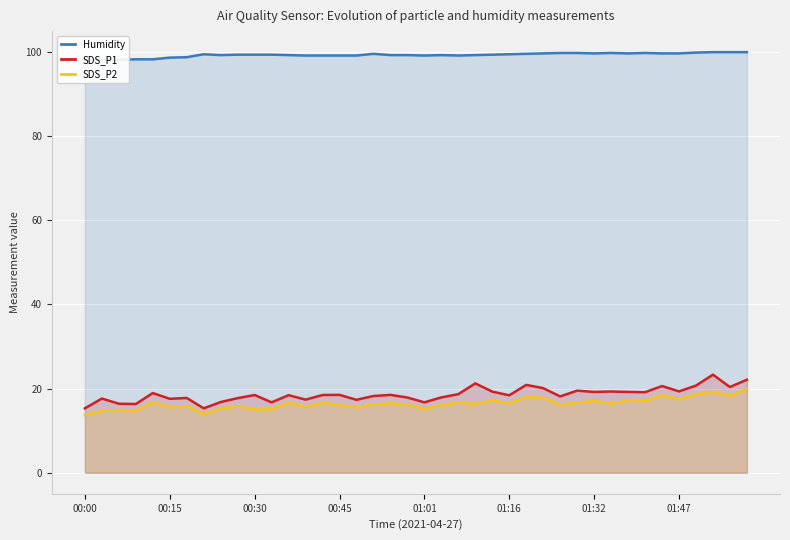

Reading right to left, list all the values displayed in this chart.

Humidity: 99.9	99.9	99.9	99.8	99.6	99.6	99.7	99.6	99.7	99.6	99.7	99.7	99.6	99.5	99.4	99.3	99.2	99.1	99.2	99.1	99.2	99.2	99.5	99.1	99.1	99.1	99.1	99.2	99.3	99.3	99.3	99.2	99.4	98.7	98.6	98.2	98.2	98.1	98.1	98.1
SDS_P1: 22.1	20.4	23.3	20.7	19.3	20.6	19.1	19.2	19.3	19.2	19.5	18.1	20.1	20.9	18.4	19.3	21.2	18.7	17.9	16.7	17.9	18.5	18.2	17.3	18.5	18.5	17.4	18.4	16.7	18.5	17.7	16.8	15.3	17.8	17.6	18.9	16.3	16.4	17.6	15.3
SDS_P2: 19.9	18.3	19.2	18.7	17.5	18.4	17.0	17.2	16.4	17.1	16.6	16.2	17.8	18.0	16.5	17.2	16.4	16.7	16.1	15.1	16.2	16.5	16.2	15.5	16.1	16.7	15.7	16.6	15.1	15.0	15.8	15.2	13.9	15.8	15.6	16.8	14.6	14.9	14.7	13.7